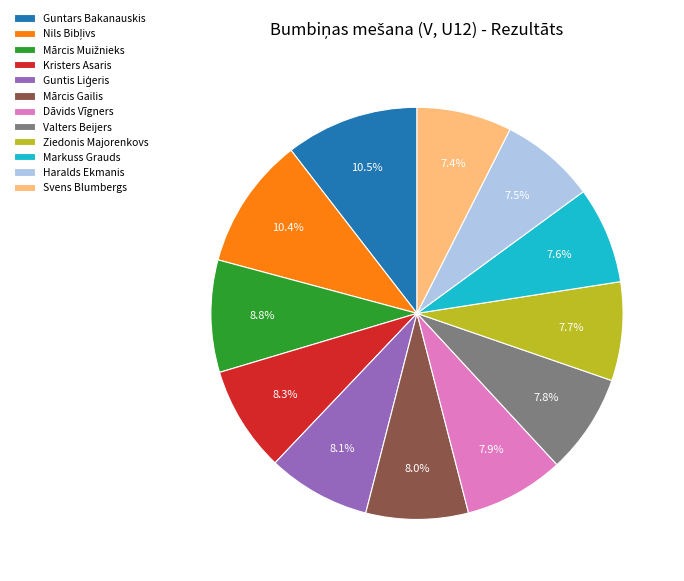

Is there a majority slice in this chart?

No